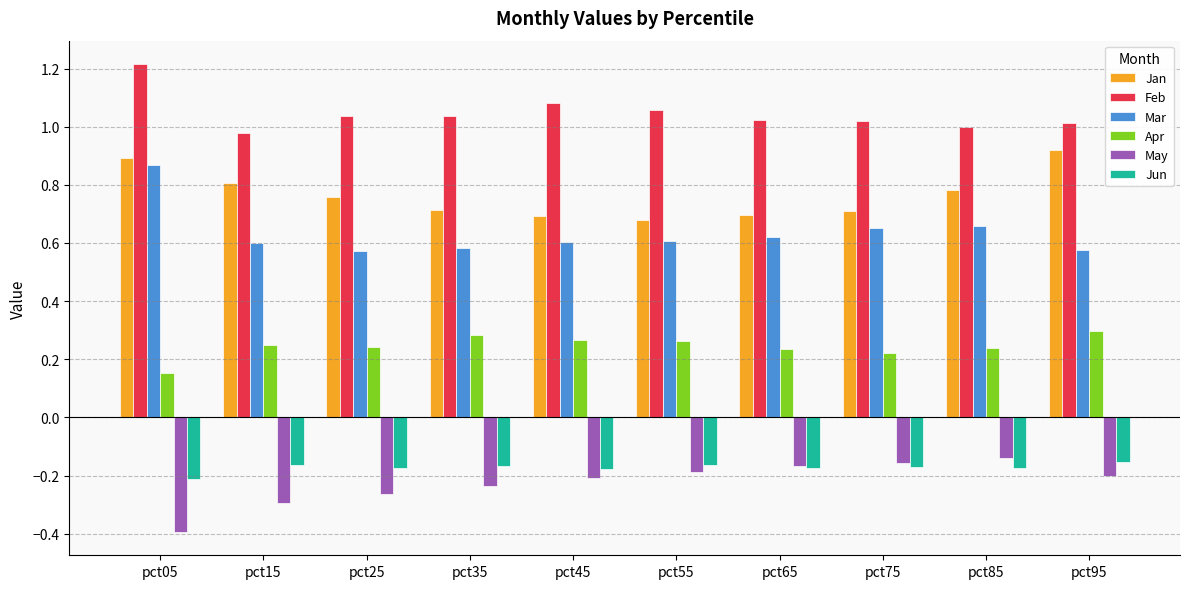

At pct75, list the series in order from largest to smallest.

Feb, Jan, Mar, Apr, May, Jun